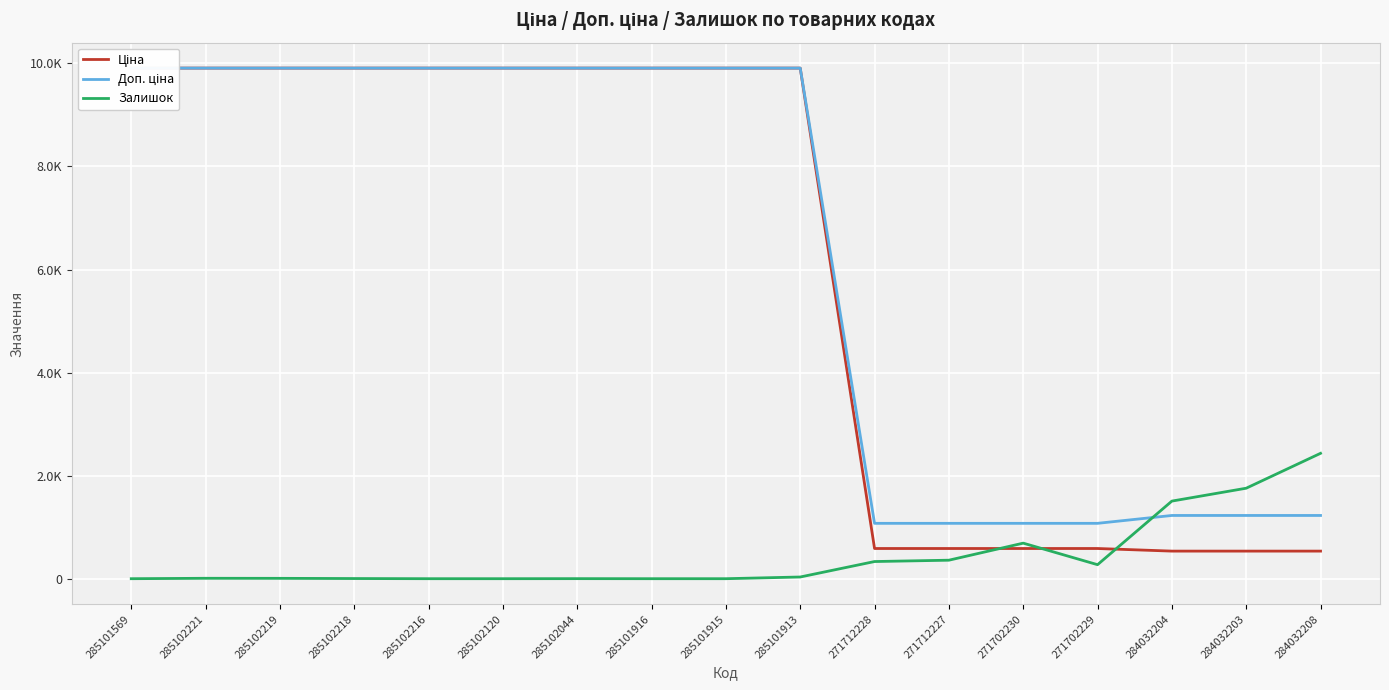

Between 285101915 and 271712227, which series saw the biggest shift?

Ціна